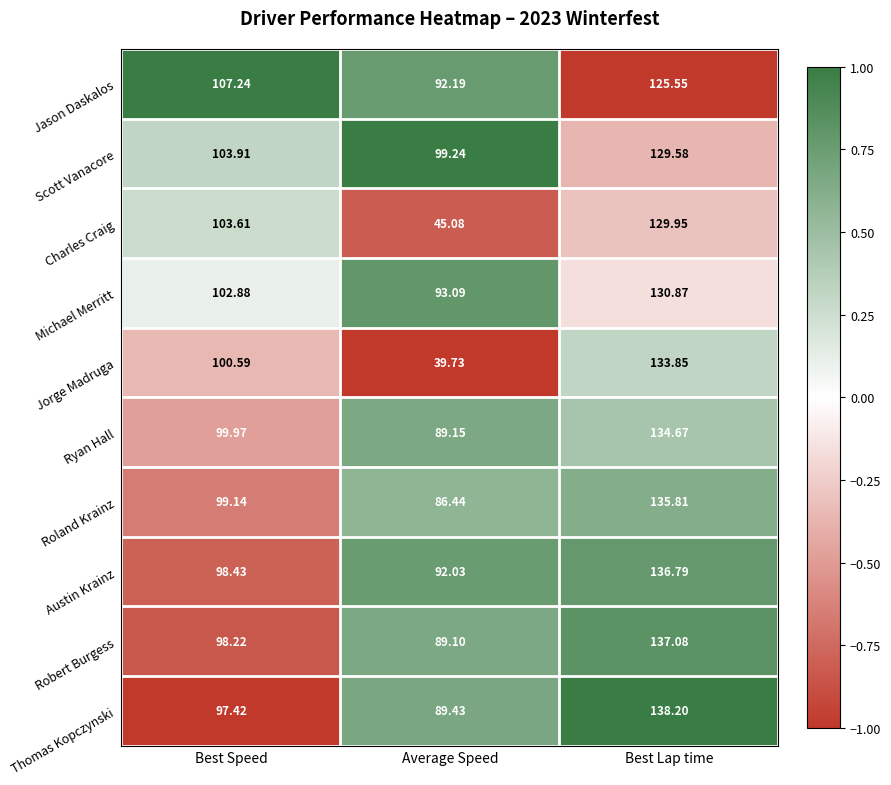

Which series has the largest total across all categories?

Scott Vanacore